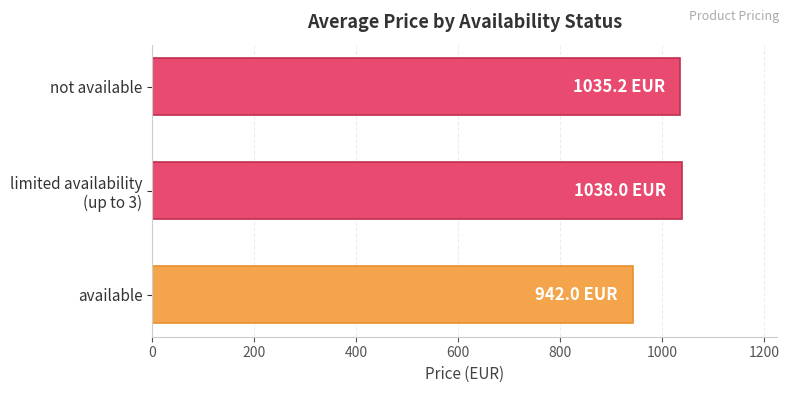

What is the greatest value displayed?

1038.0